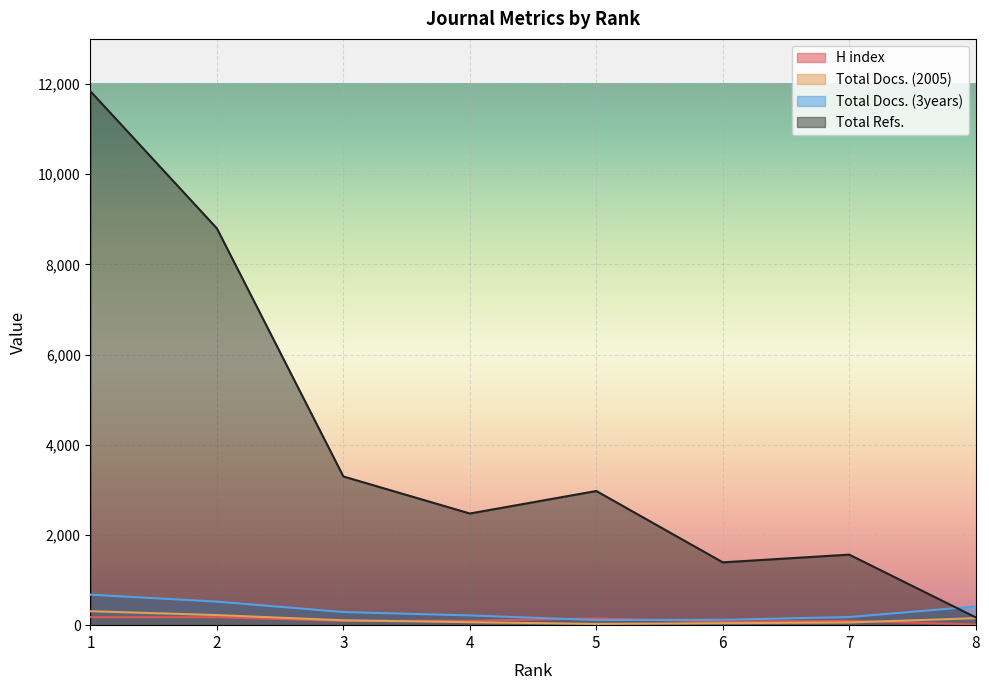

Rank the series by their maximum value, from lowest to highest.

H index, Total Docs. (2005), Total Docs. (3years), Total Refs.